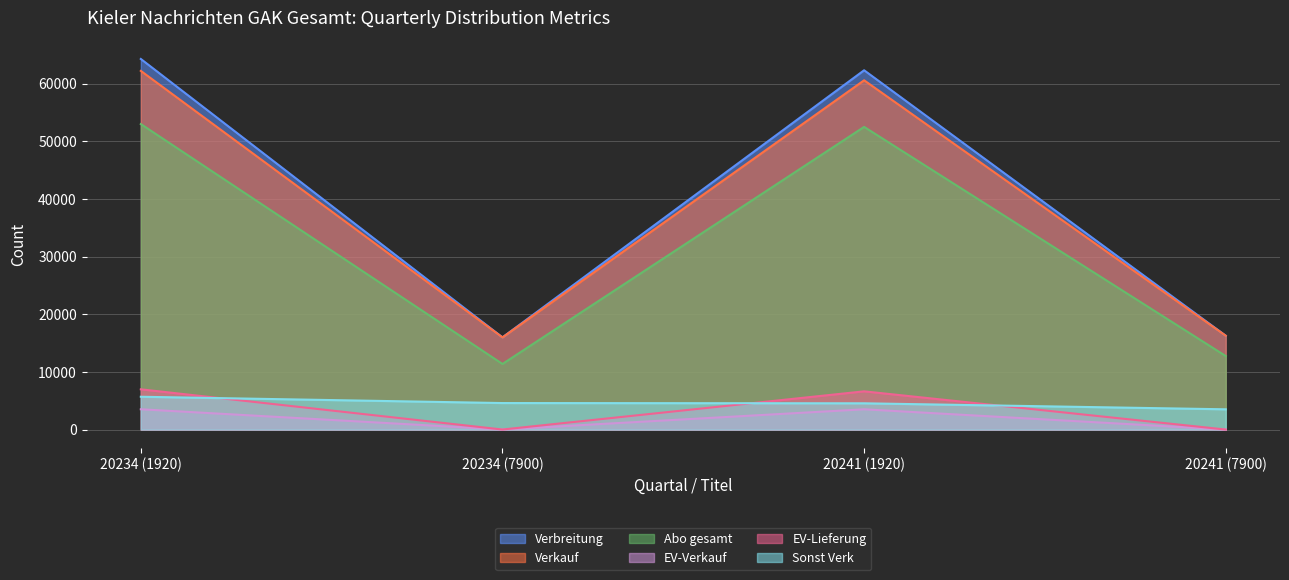

Is the value of Abo gesamt at 20234 (7900) greater than the value of Verkauf at 20241 (1920)?

No